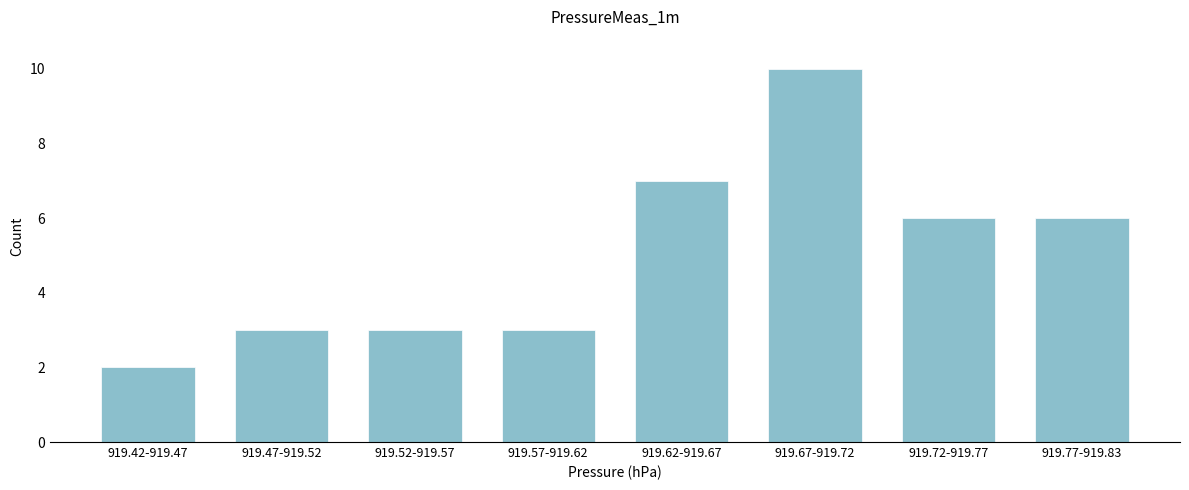

Reading left to right, transcribe all the data shown in this chart.

919.42-919.47=2	919.47-919.52=3	919.52-919.57=3	919.57-919.62=3	919.62-919.67=7	919.67-919.72=10	919.72-919.77=6	919.77-919.83=6